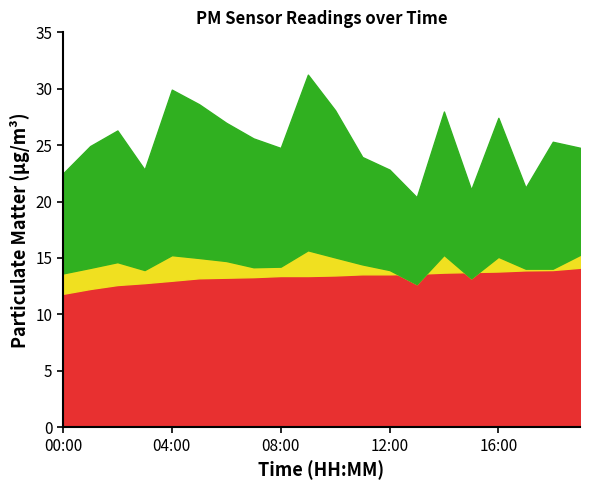

True or false: P1 and P_base cross at least once.

False